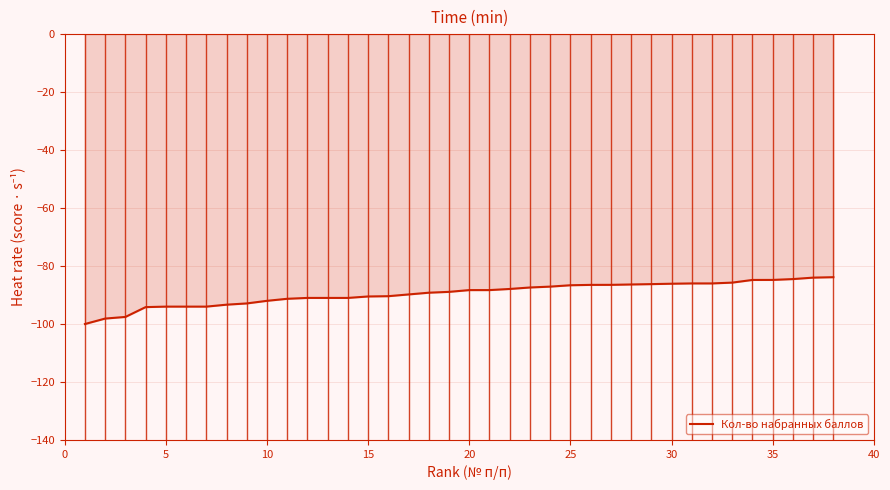

What is the maximum value shown in the chart?

-83.8